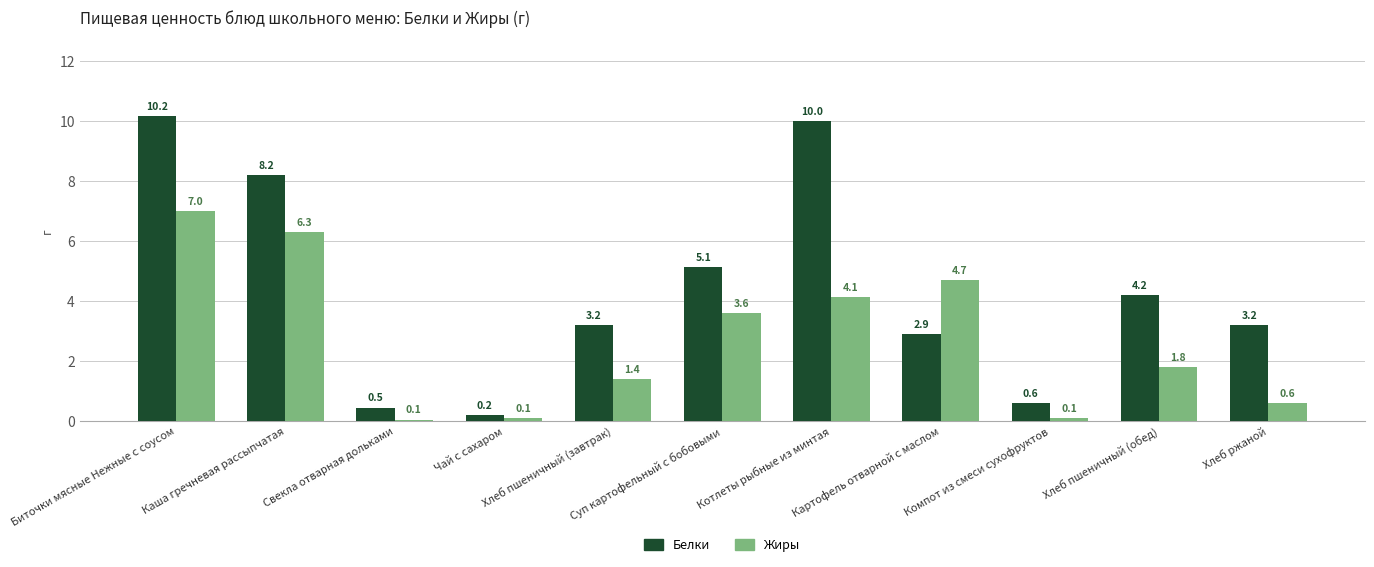

What is the highest value of the Белки series?

10.2